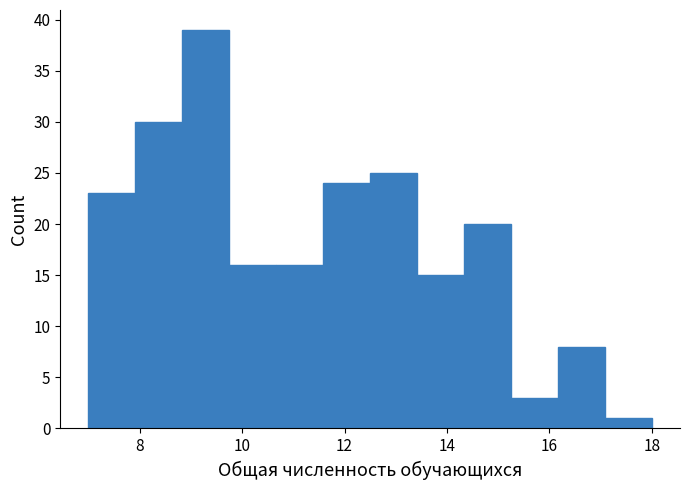

Which range on the x-axis has the tallest bar?

8.8 to 9.8